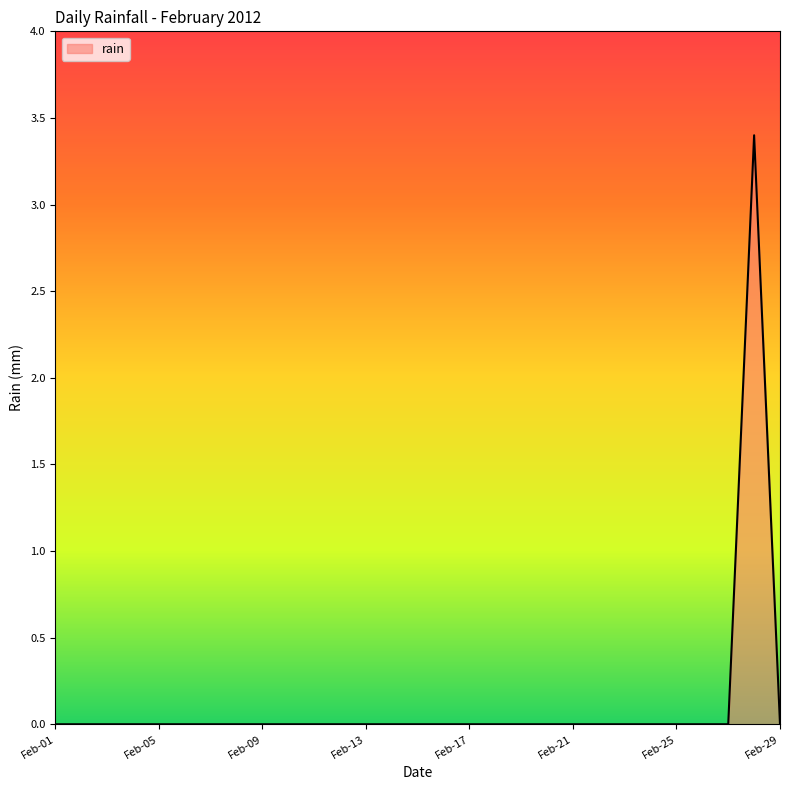

What is the greatest value displayed?

3.4